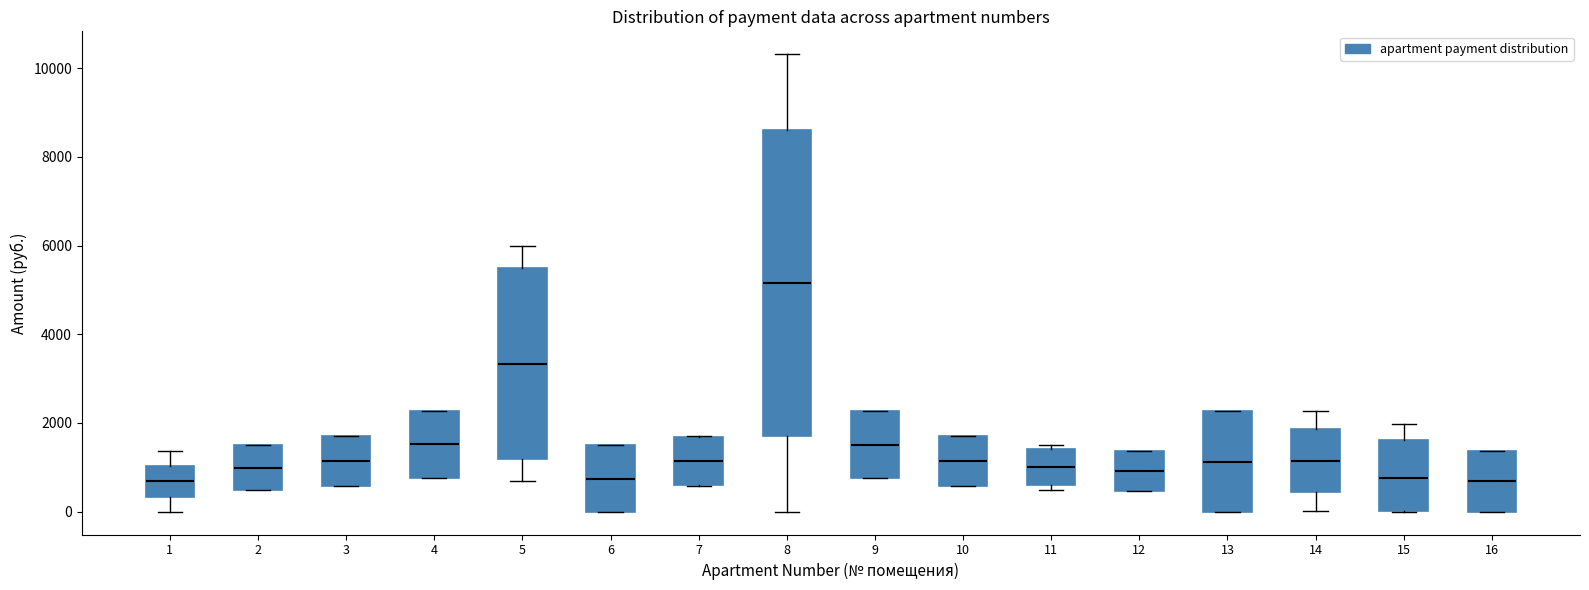

Where is the upper edge of the box at x = 9 on the y-axis? The values are not printed on the chart, so give them approximately, as read against the axis.

2200